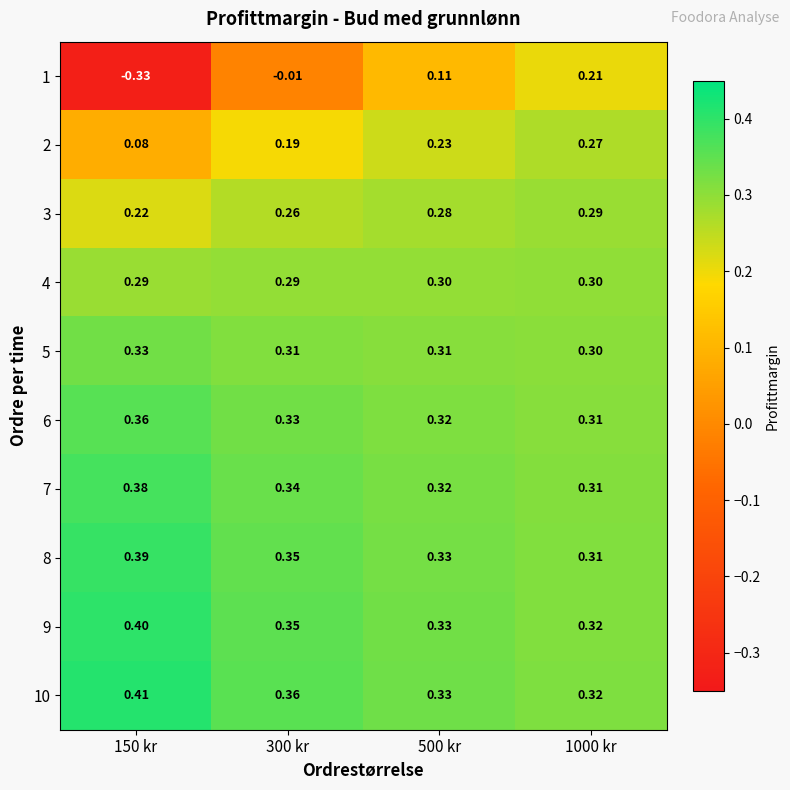

How many categories are shown in the chart?

4